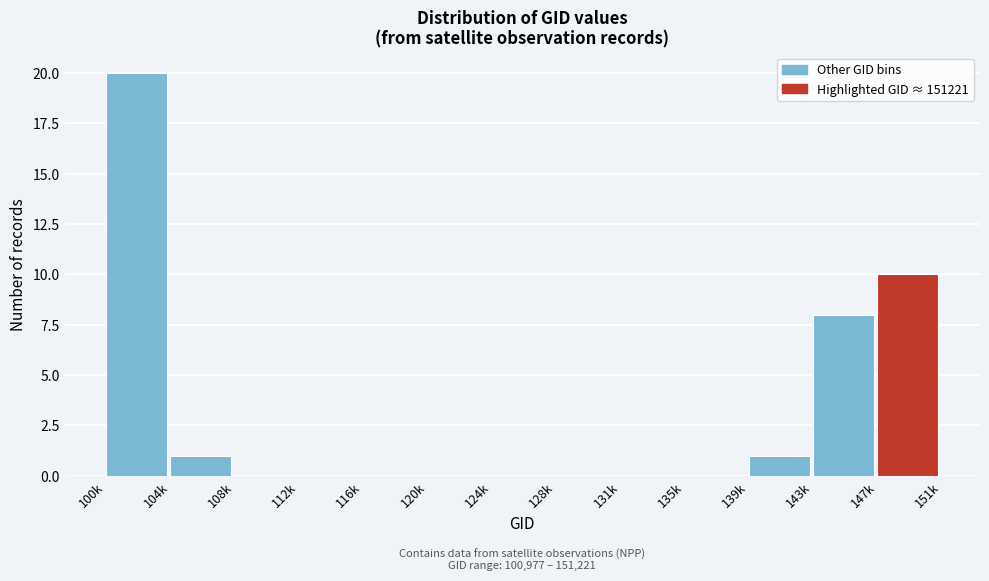

Reading right to left, extract all data points from this chart.

147k=10	143k=8	139k=1	135k=0	131k=0	128k=0	124k=0	120k=0	116k=0	112k=0	108k=0	104k=1	100k=20